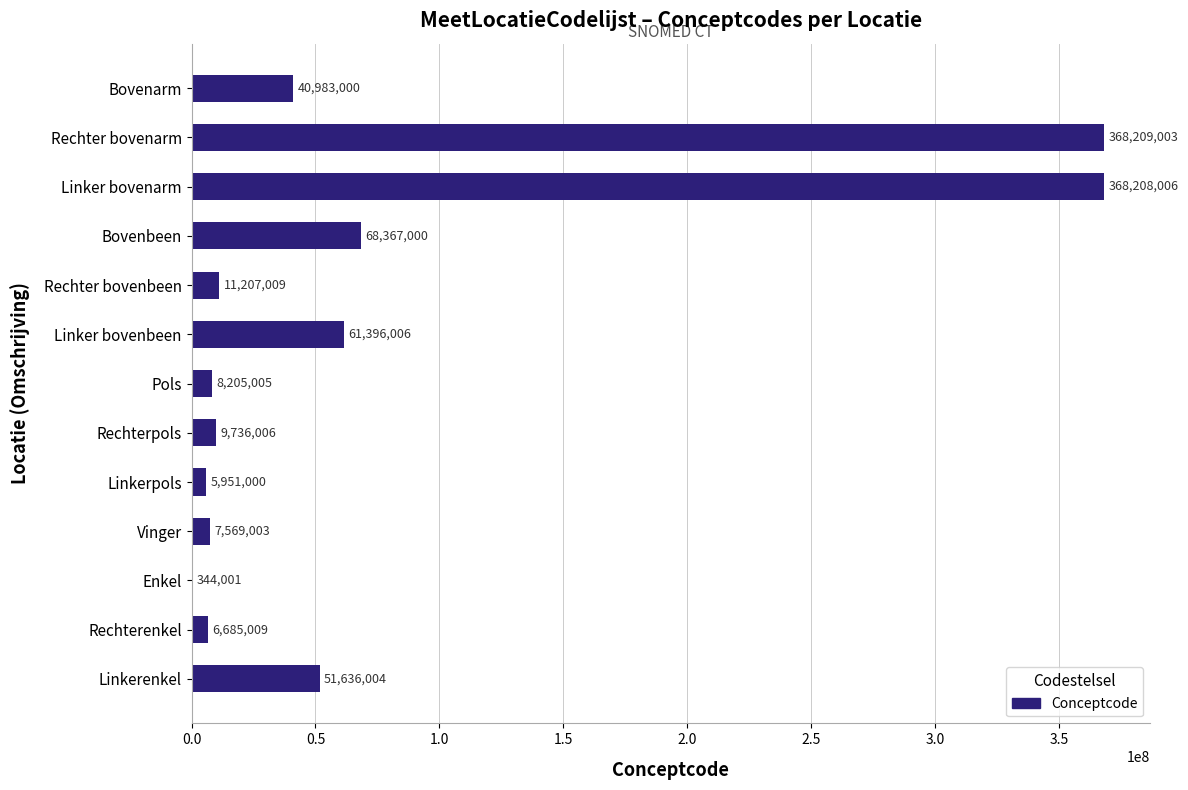

At which category does the chart reach its peak across all series?

Rechter bovenarm